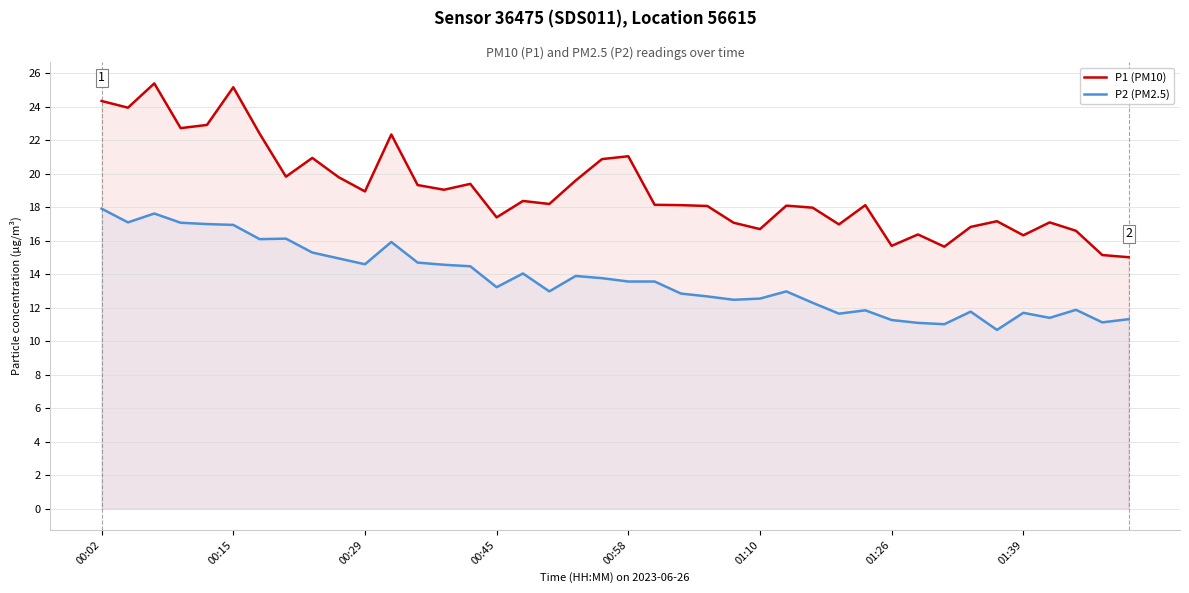

Rank the series by their average value, from highest to lowest.

P1 (PM10), P2 (PM2.5)